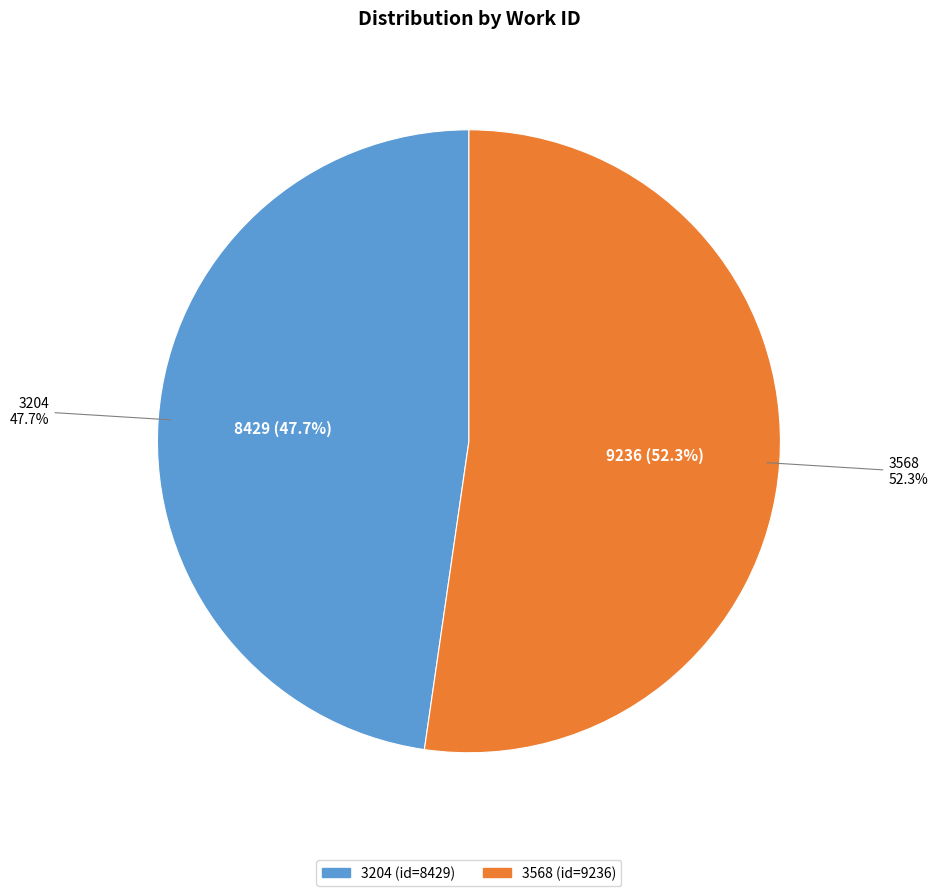

To the nearest percent, what is the combined percentage of 3568 and 3204?

100%